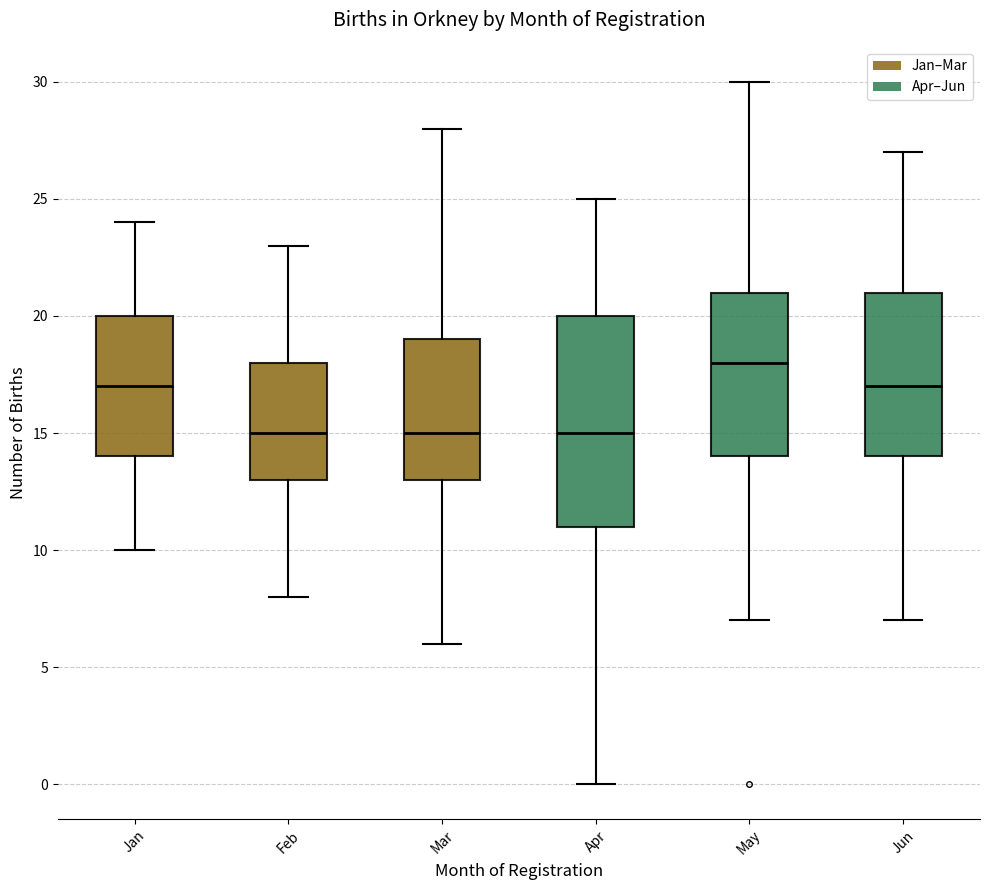

Where does the median line of the box for Jun sit on the y-axis? The values are not printed on the chart, so give them approximately, as read against the axis.

17